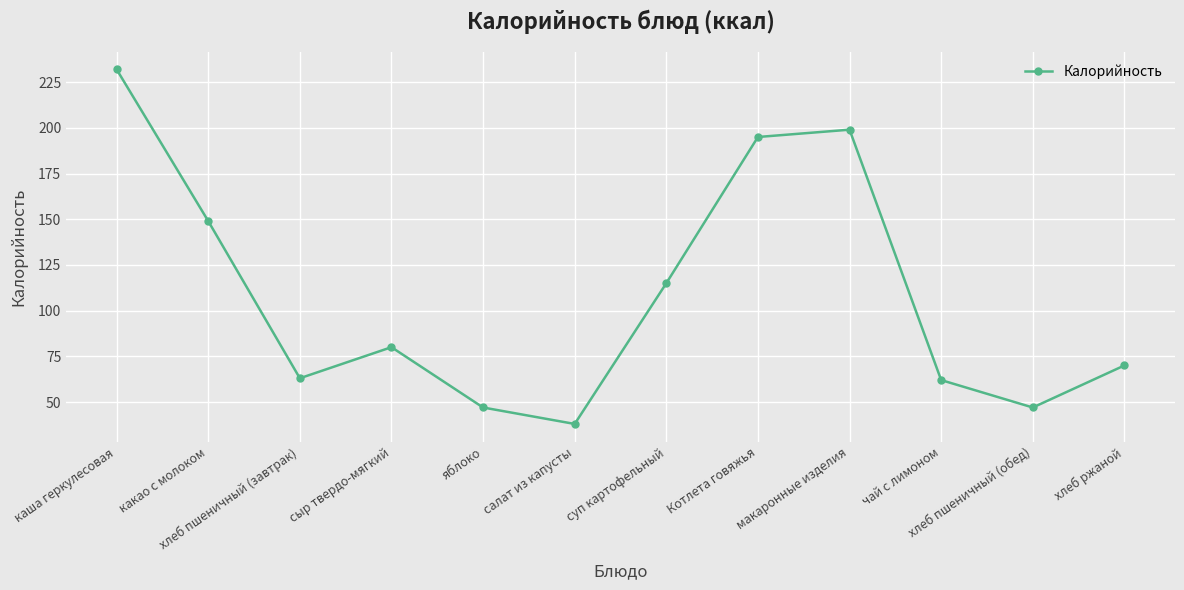

What is the label of the 9th point from the left?

макаронные изделия